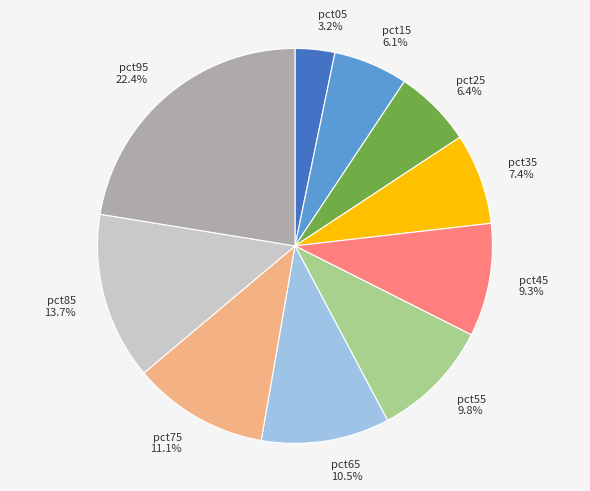

Do pct85 and pct95 together represent more than half of the pie?

No